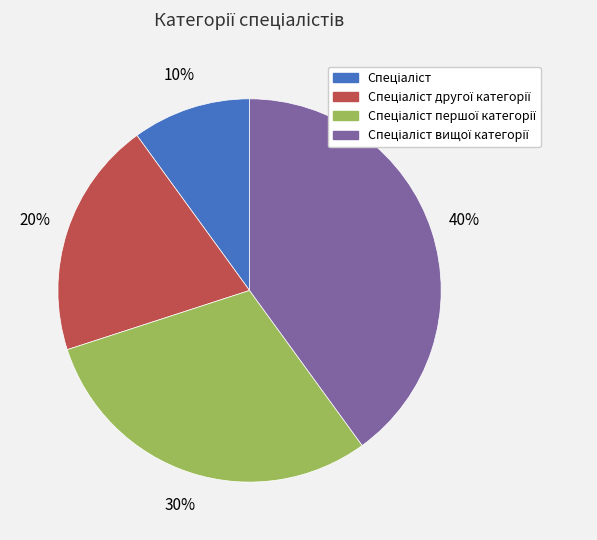

Does any single category account for the majority?

No